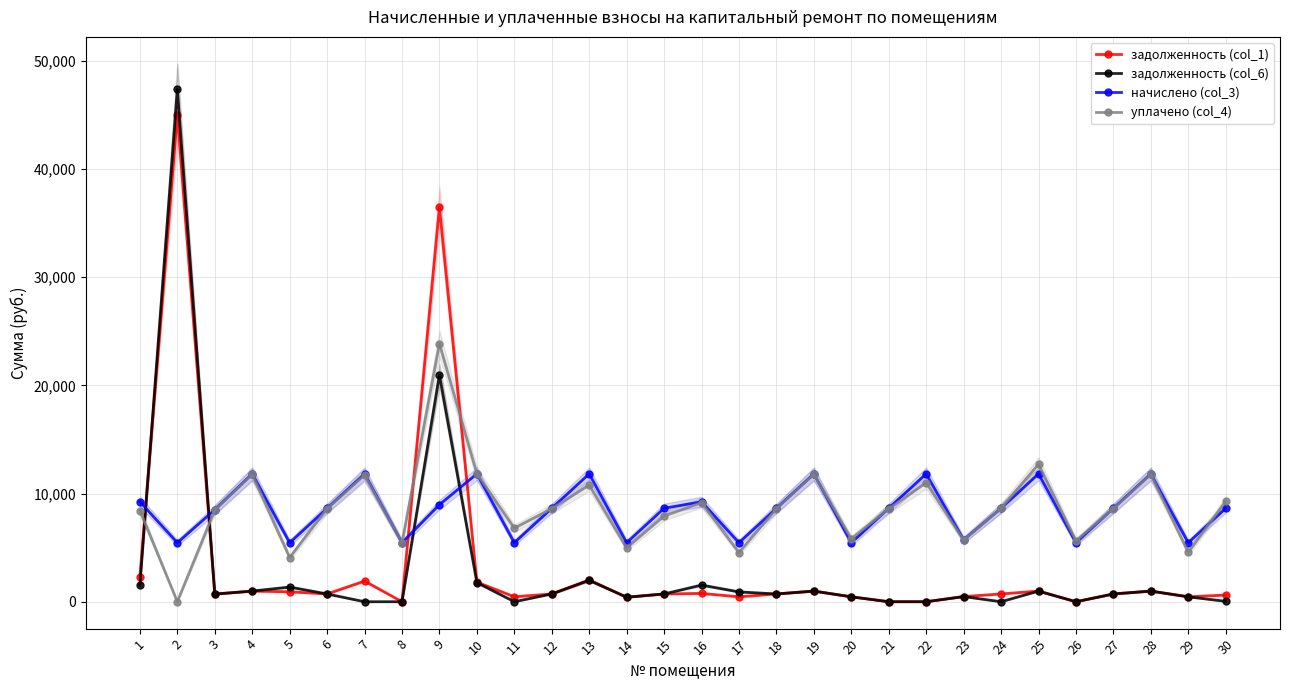

The задолженность (col_1) series shows 720.0 at 27. True or false?

True